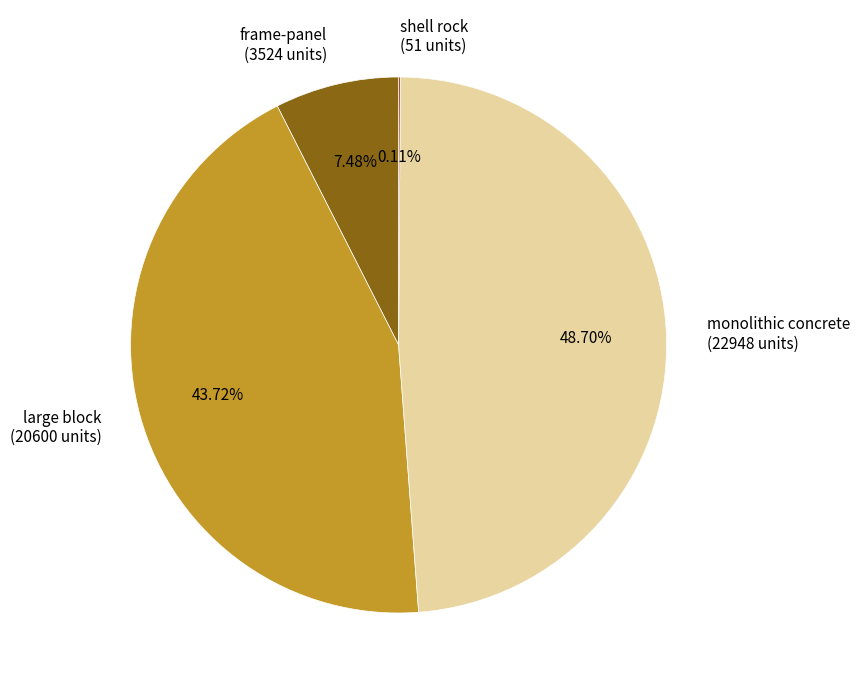

To the nearest percent, what is the difference between the largest and smallest slice percentages?

49%